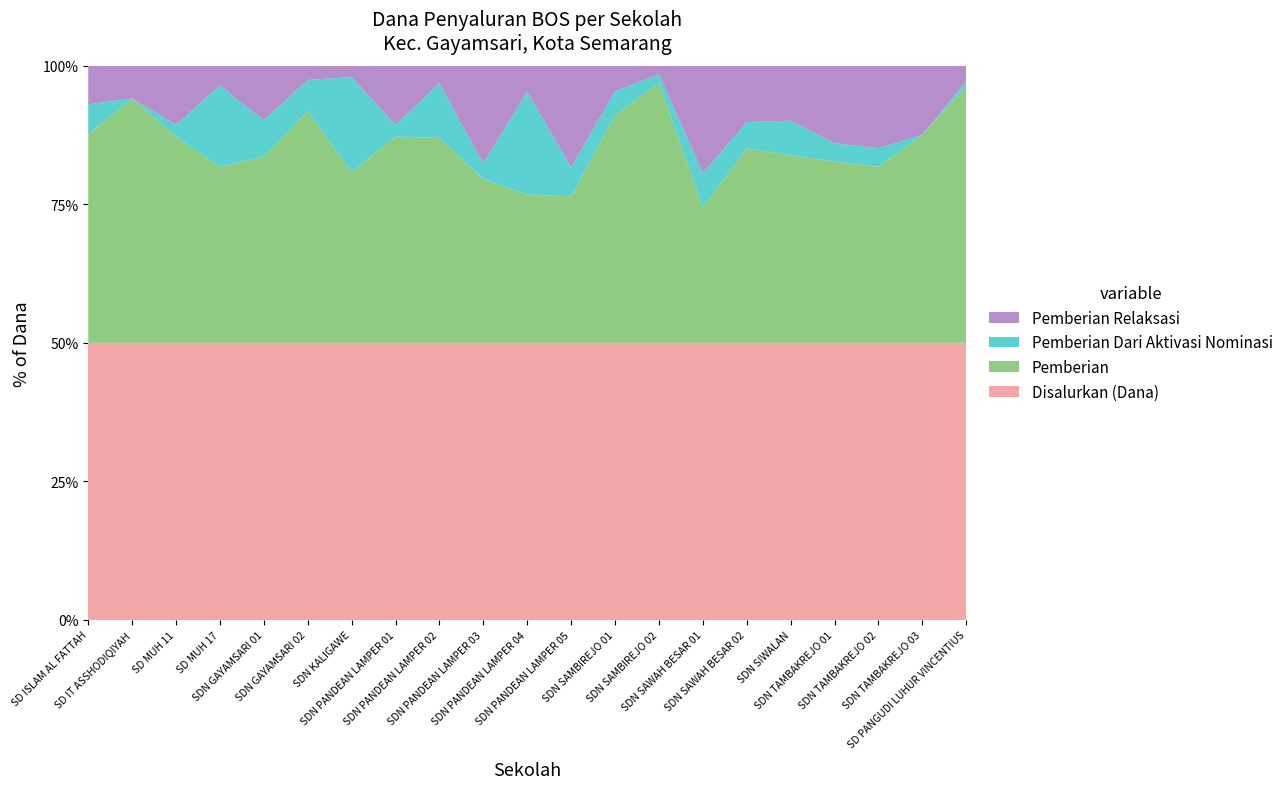

Reading right to left, extract all data points from this chart.

Disalurkan (Dana): SD PANGUDI LUHUR VINCENTIUS=24525000	SD NEGERI TAMBAKREJO 03=36225000	SD NEGERI TAMBAKREJO 02=53775000	SD NEGERI TAMBAKREJO 01=81450000	SD NEGERI SIWALAN=48825000	SD NEGERI SAWAH BESAR 02=62100000	SD NEGERI SAWAH BESAR 01=129825000	SD NEGERI SAMBIREJO 02=36225000	SD NEGERI SAMBIREJO 01=46800000	SD NEGERI PANDEAN LAMPER 05=81675000	SD NEGERI PANDEAN LAMPER 04=50850000	SD NEGERI PANDEAN LAMPER 03=79200000	SD NEGERI PANDEAN LAMPER 02=50175000	SD NEGERI PANDEAN LAMPER 01=21150000	SD NEGERI KALIGAWE=124200000	SD NEGERI GAYAMSARI 02=44100000	SD NEGERI GAYAMSARI 01=34425000	SD MUHAMMADIYAH 17=35100000	SD MUHAMMADIYAH 11=21150000	SD IT ASSHODIQIYAH=26775000	SD ISLAM AL FATTAH=66600000
Pemberian: SD PANGUDI LUHUR VINCENTIUS=22725000	SD NEGERI TAMBAKREJO 03=27225000	SD NEGERI TAMBAKREJO 02=34200000	SD NEGERI TAMBAKREJO 01=53325000	SD NEGERI SIWALAN=33075000	SD NEGERI SAWAH BESAR 02=43650000	SD NEGERI SAWAH BESAR 01=63450000	SD NEGERI SAMBIREJO 02=33975000	SD NEGERI SAMBIREJO 01=38475000	SD NEGERI PANDEAN LAMPER 05=43200000	SD NEGERI PANDEAN LAMPER 04=27225000	SD NEGERI PANDEAN LAMPER 03=46800000	SD NEGERI PANDEAN LAMPER 02=37125000	SD NEGERI PANDEAN LAMPER 01=15750000	SD NEGERI KALIGAWE=76500000	SD NEGERI GAYAMSARI 02=36900000	SD NEGERI GAYAMSARI 01=23175000	SD MUHAMMADIYAH 17=22275000	SD MUHAMMADIYAH 11=15750000	SD IT ASSHODIQIYAH=23625000	SD ISLAM AL FATTAH=50175000
Pemberian Dari Aktivasi Nominasi: SD PANGUDI LUHUR VINCENTIUS=450000	SD NEGERI TAMBAKREJO 03=0	SD NEGERI TAMBAKREJO 02=3600000	SD NEGERI TAMBAKREJO 01=5400000	SD NEGERI SIWALAN=6075000	SD NEGERI SAWAH BESAR 02=5850000	SD NEGERI SAWAH BESAR 01=16200000	SD NEGERI SAMBIREJO 02=1125000	SD NEGERI SAMBIREJO 01=4050000	SD NEGERI PANDEAN LAMPER 05=8550000	SD NEGERI PANDEAN LAMPER 04=18900000	SD NEGERI PANDEAN LAMPER 03=4500000	SD NEGERI PANDEAN LAMPER 02=9900000	SD NEGERI PANDEAN LAMPER 01=900000	SD NEGERI KALIGAWE=42750000	SD NEGERI GAYAMSARI 02=4950000	SD NEGERI GAYAMSARI 01=4500000	SD MUHAMMADIYAH 17=10350000	SD MUHAMMADIYAH 11=900000	SD IT ASSHODIQIYAH=0	SD ISLAM AL FATTAH=7200000
Pemberian Relaksasi: SD PANGUDI LUHUR VINCENTIUS=1350000	SD NEGERI TAMBAKREJO 03=9000000	SD NEGERI TAMBAKREJO 02=15975000	SD NEGERI TAMBAKREJO 01=22725000	SD NEGERI SIWALAN=9675000	SD NEGERI SAWAH BESAR 02=12600000	SD NEGERI SAWAH BESAR 01=50175000	SD NEGERI SAMBIREJO 02=1125000	SD NEGERI SAMBIREJO 01=4275000	SD NEGERI PANDEAN LAMPER 05=29925000	SD NEGERI PANDEAN LAMPER 04=4725000	SD NEGERI PANDEAN LAMPER 03=27900000	SD NEGERI PANDEAN LAMPER 02=3150000	SD NEGERI PANDEAN LAMPER 01=4500000	SD NEGERI KALIGAWE=4950000	SD NEGERI GAYAMSARI 02=2250000	SD NEGERI GAYAMSARI 01=6750000	SD MUHAMMADIYAH 17=2475000	SD MUHAMMADIYAH 11=4500000	SD IT ASSHODIQIYAH=3150000	SD ISLAM AL FATTAH=9225000